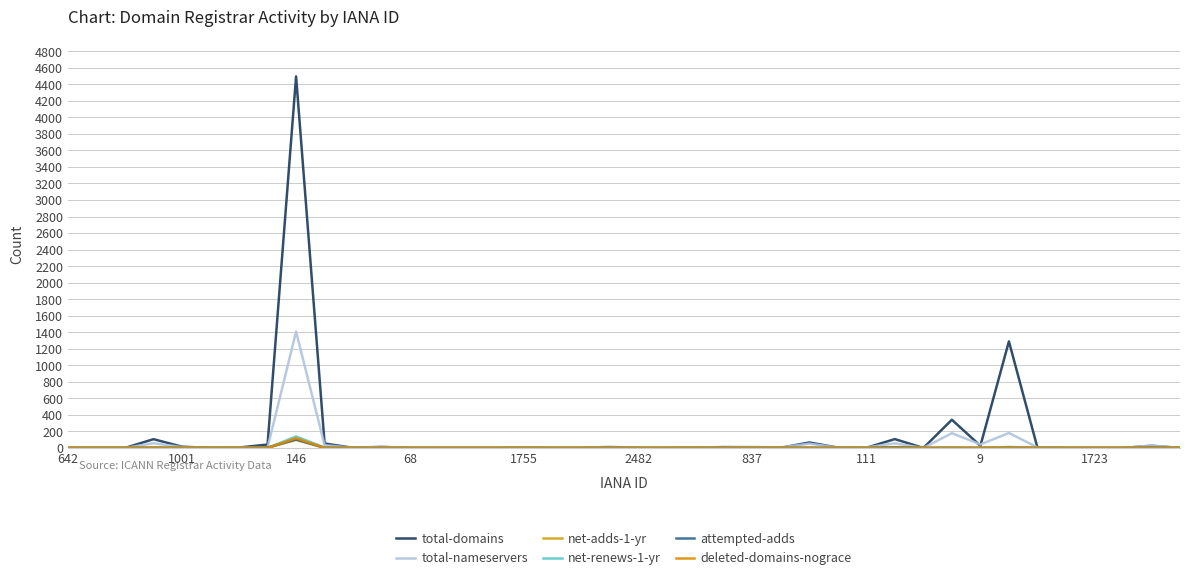

Does the chart display data point markers on the line(s)?

No